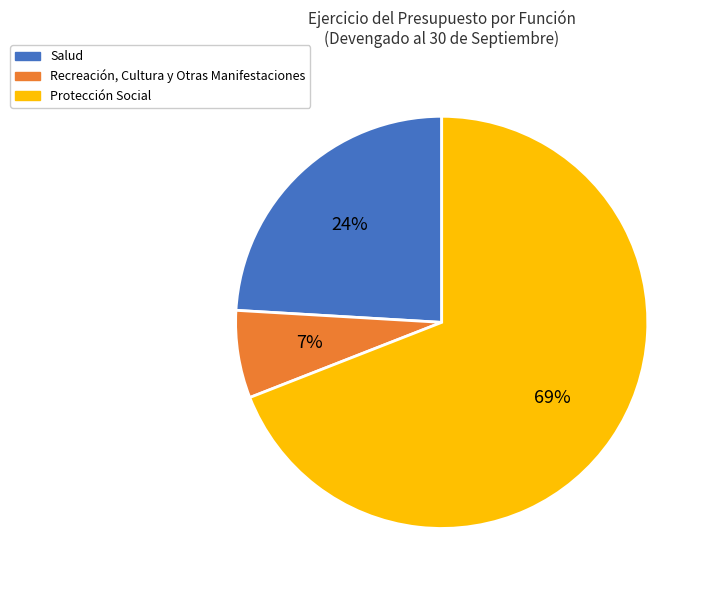

Which slice is the largest?

Protección Social